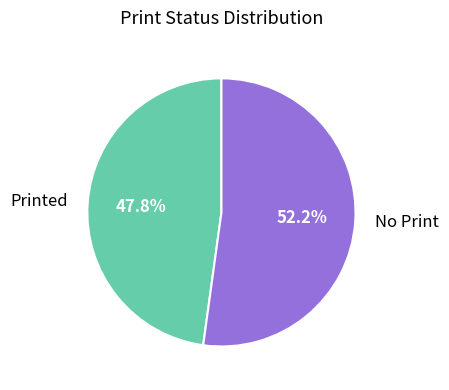

What percentage is the No Print slice, to the nearest percent?

52%